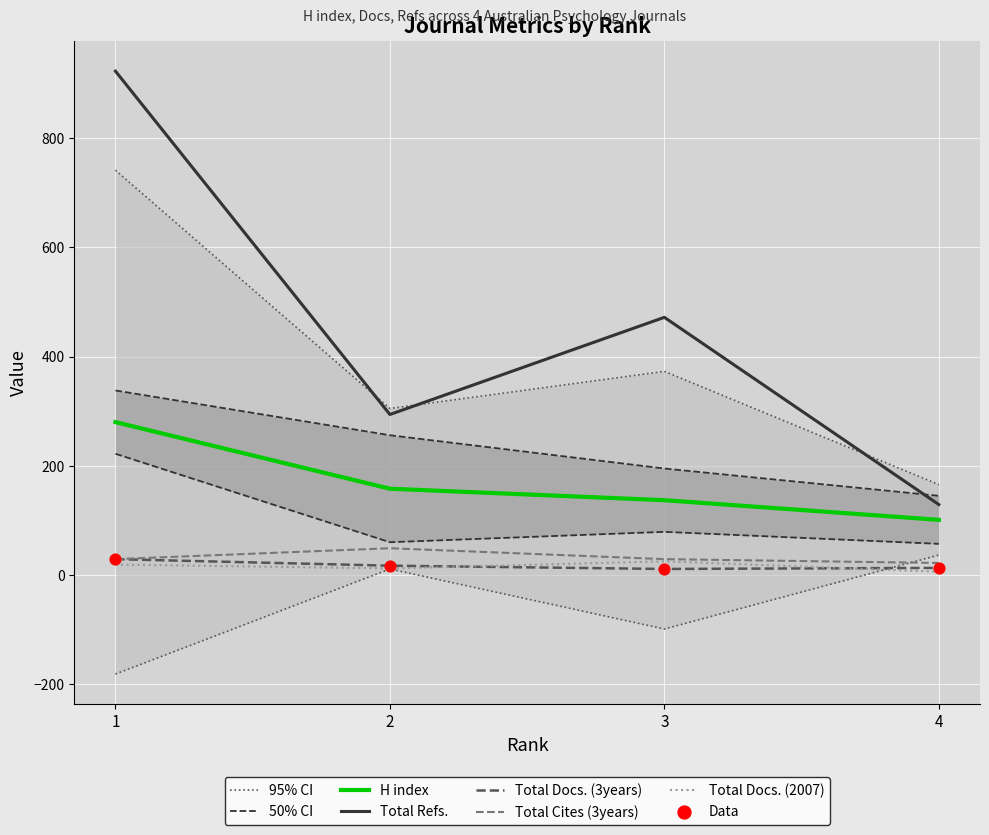

Which series reaches the maximum Y coordinate?

Total Refs.